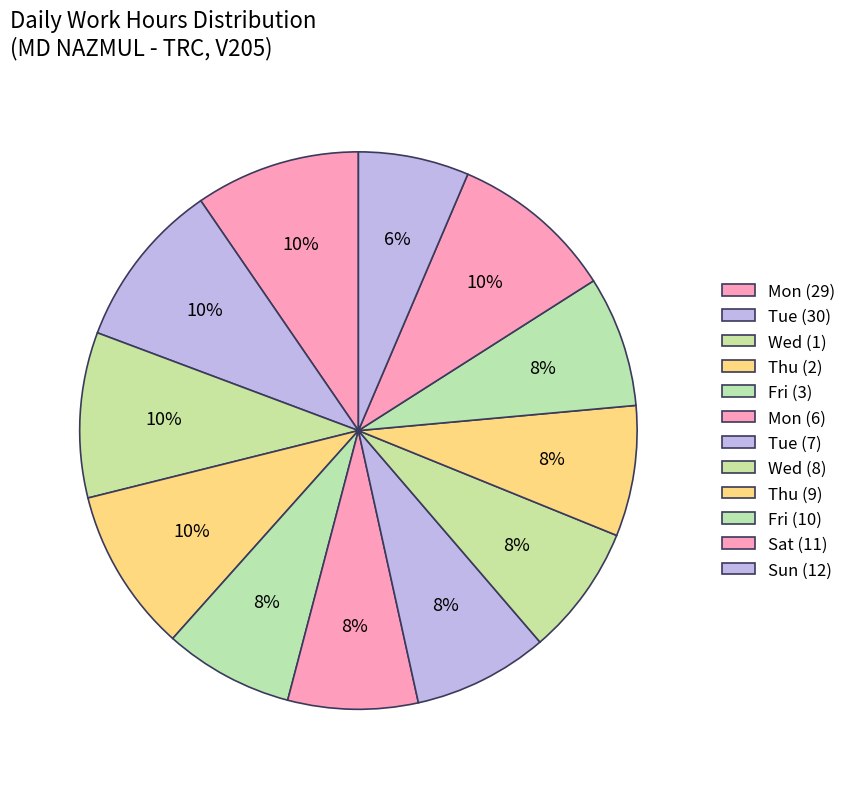

Combined, do Mon (29) and Tue (30) account for over 50%?

No